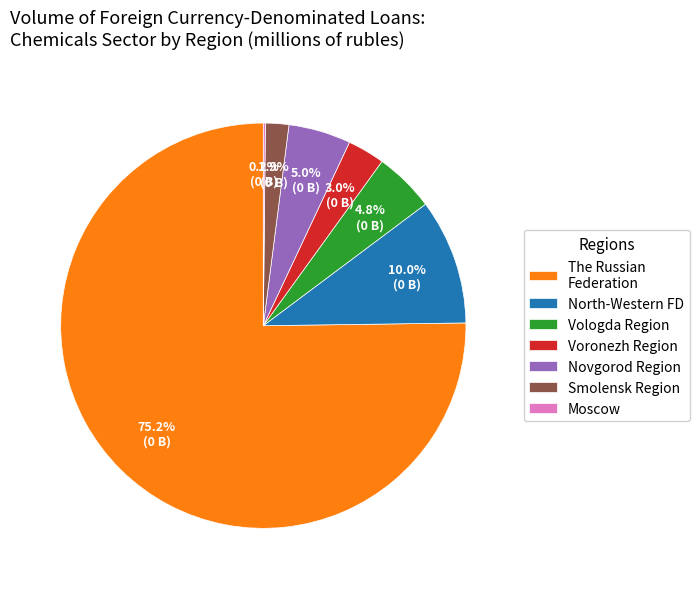

Is the sum of Vologda Region and The Russian Federation greater than half?

Yes